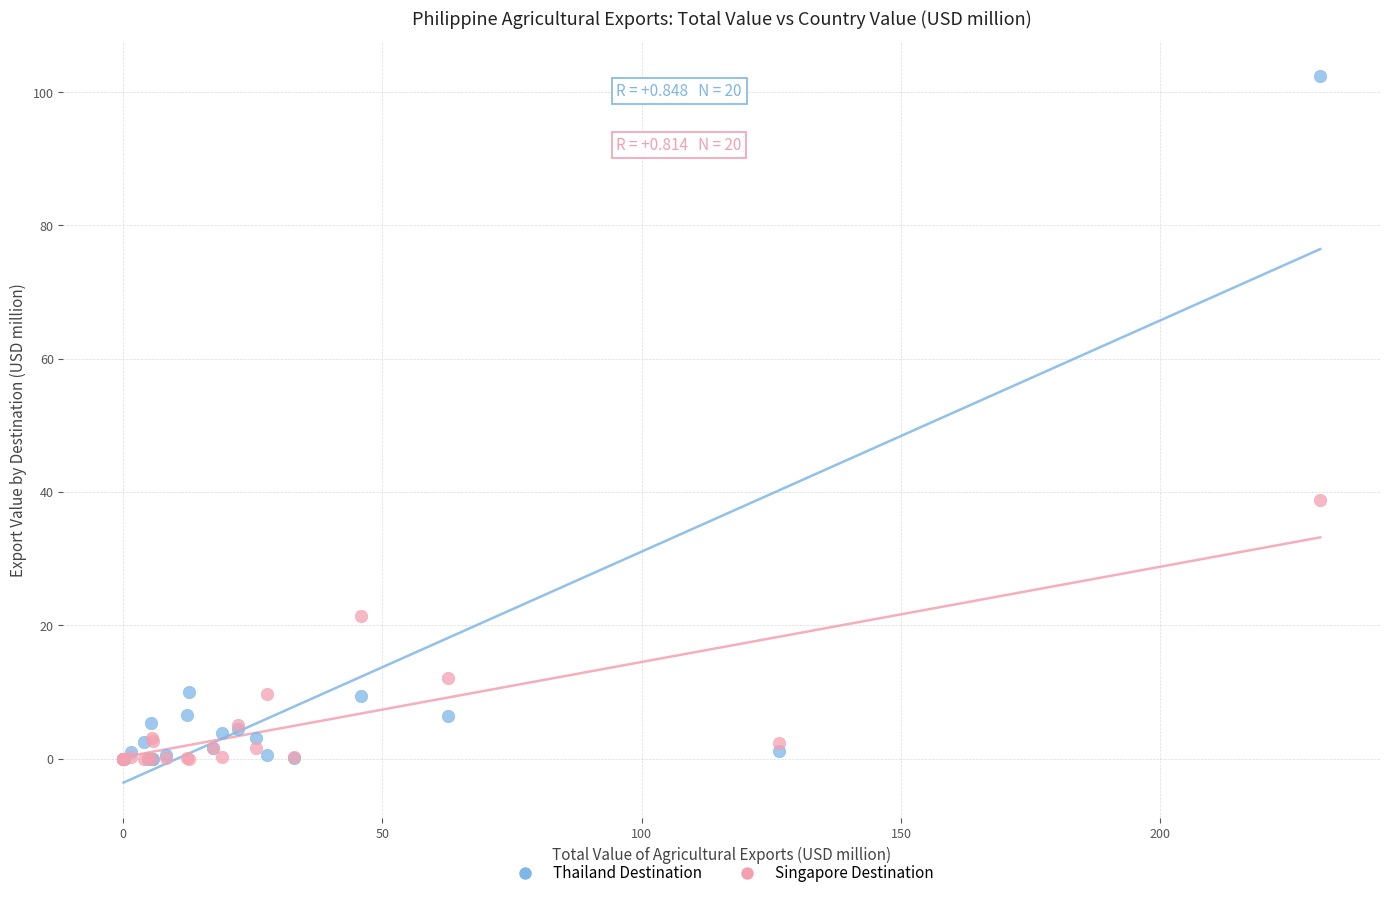

Which series has the widest spread of Y values?

Thailand Destination